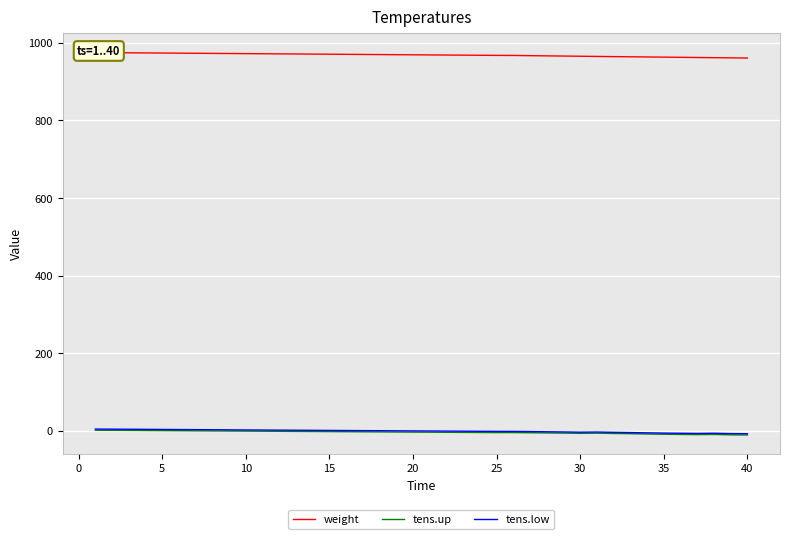

True or false: tens.up and tens.low intersect in this chart.

False